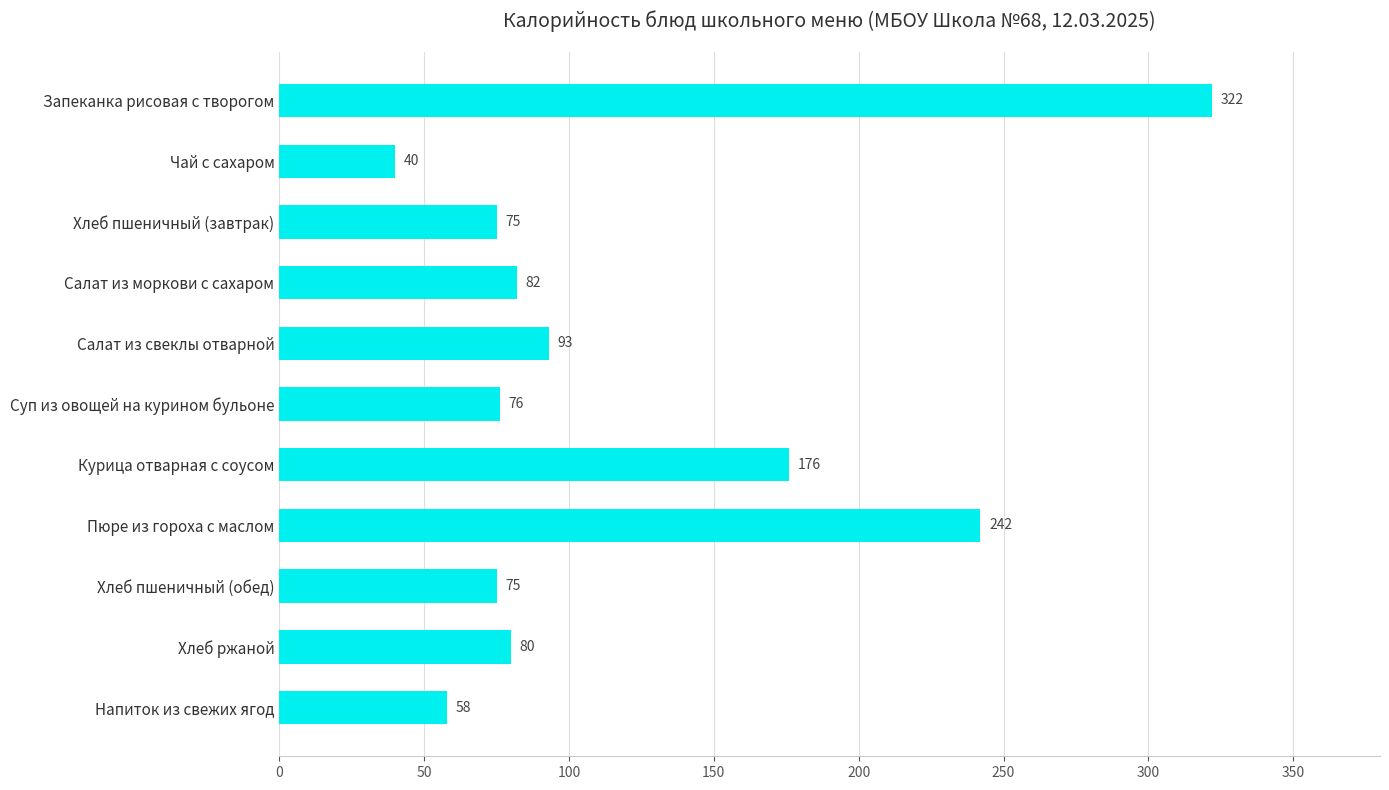

Reading bottom to top, extract all data points from this chart.

Напиток из свежих ягод=58	Хлеб ржаной=80	Хлеб пшеничный (обед)=75	Пюре из гороха с маслом=242	Курица отварная с соусом=176	Суп из овощей на курином бульоне=76	Салат из свеклы отварной=93	Салат из моркови с сахаром=82	Хлеб пшеничный (завтрак)=75	Чай с сахаром=40	Запеканка рисовая с творогом=322